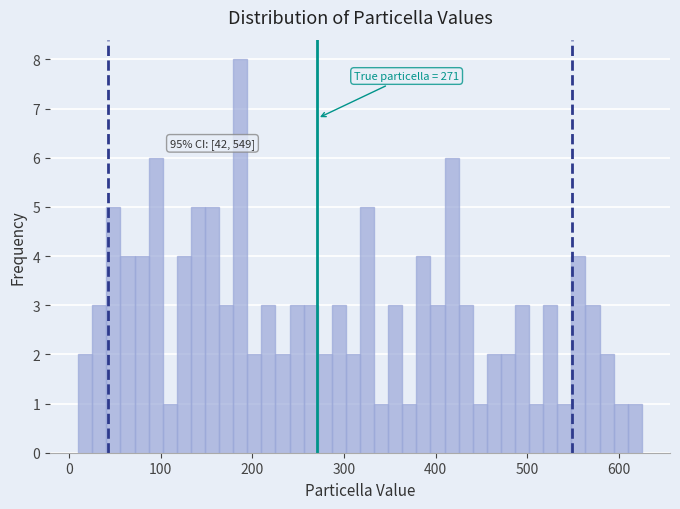

Read against the x-axis, roughly where is the centre of the tallest bar?

190